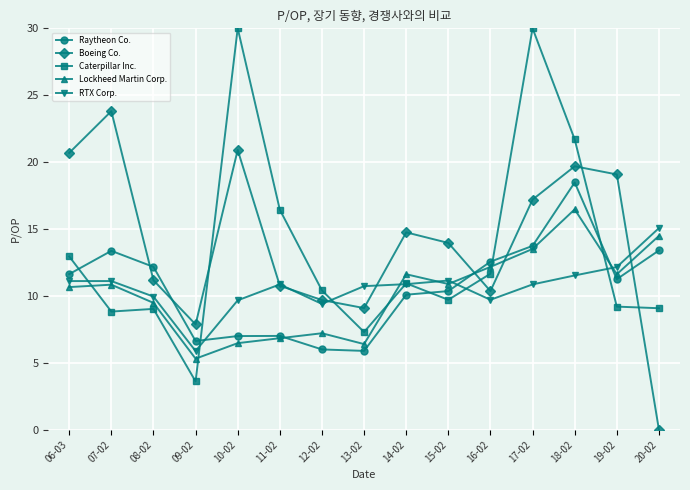

In Caterpillar Inc., how many points are lower than both neighbors (excluding endpoints)?

4